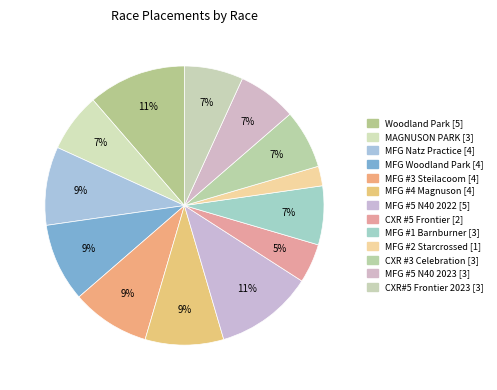

How many segments does this pie chart have?

13